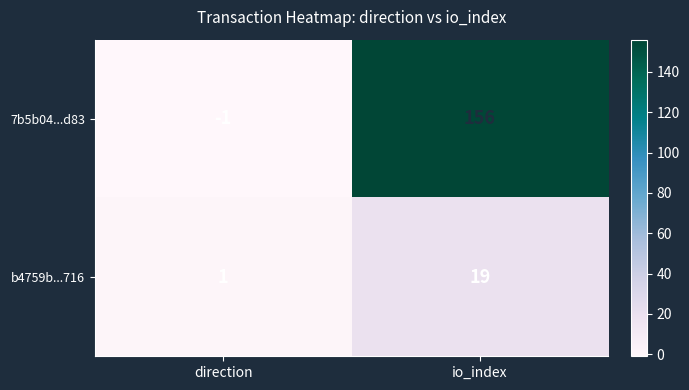

Is the value of b4759b...716 at io_index greater than the value of 7b5b04...d83 at direction?

Yes